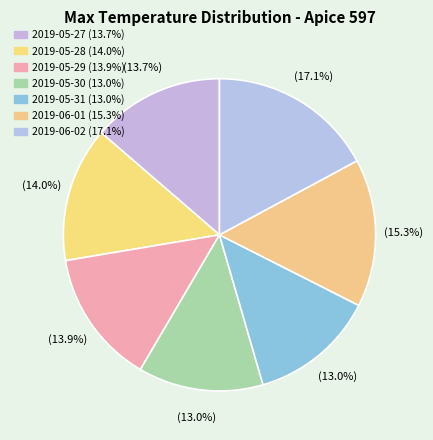

To the nearest percent, what is the average slice percentage?

14%